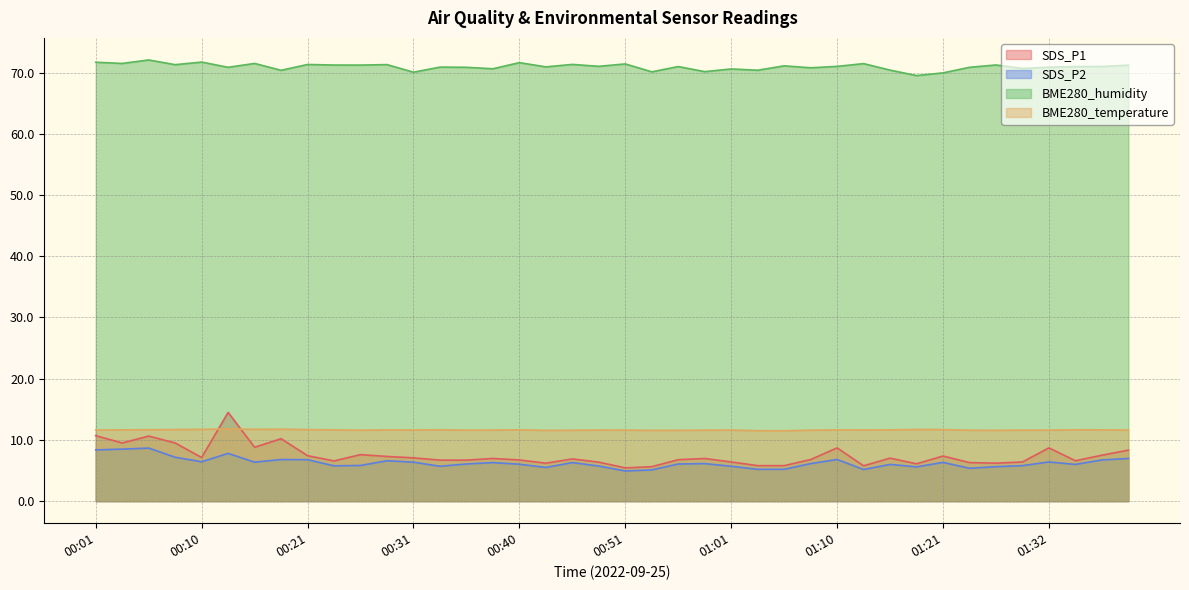

How many interior local peaks does the BME280_temperature series have?

10